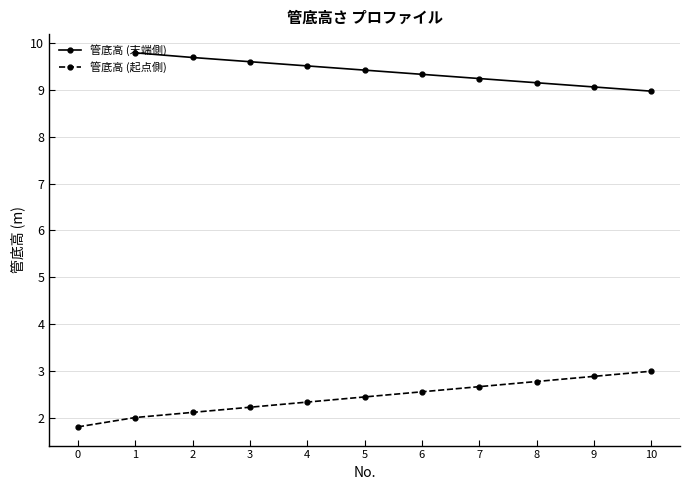

The value of 管底高 (末端側) at 7 is 5.3. True or false?

False